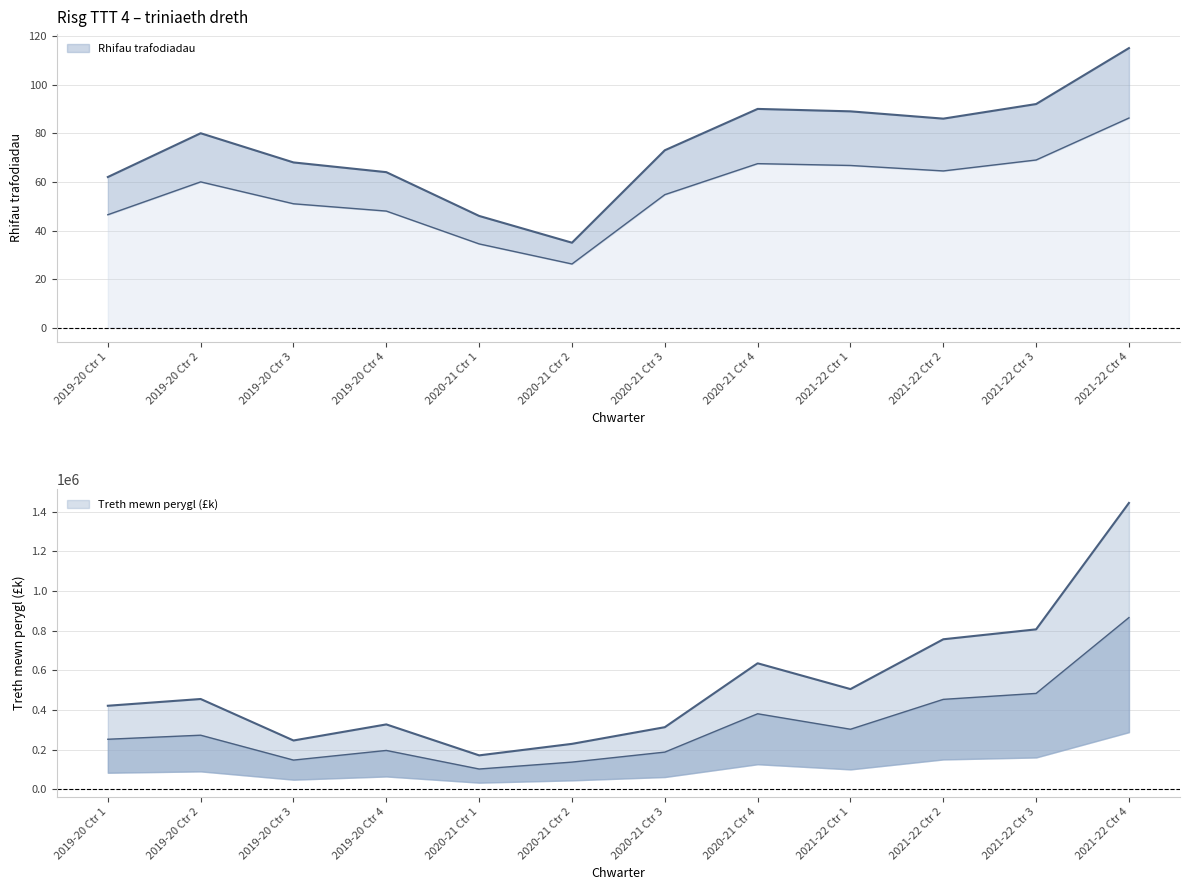

Where does the Rhifau trafodiadau series first go above 80?

2020-21 Ctr 4